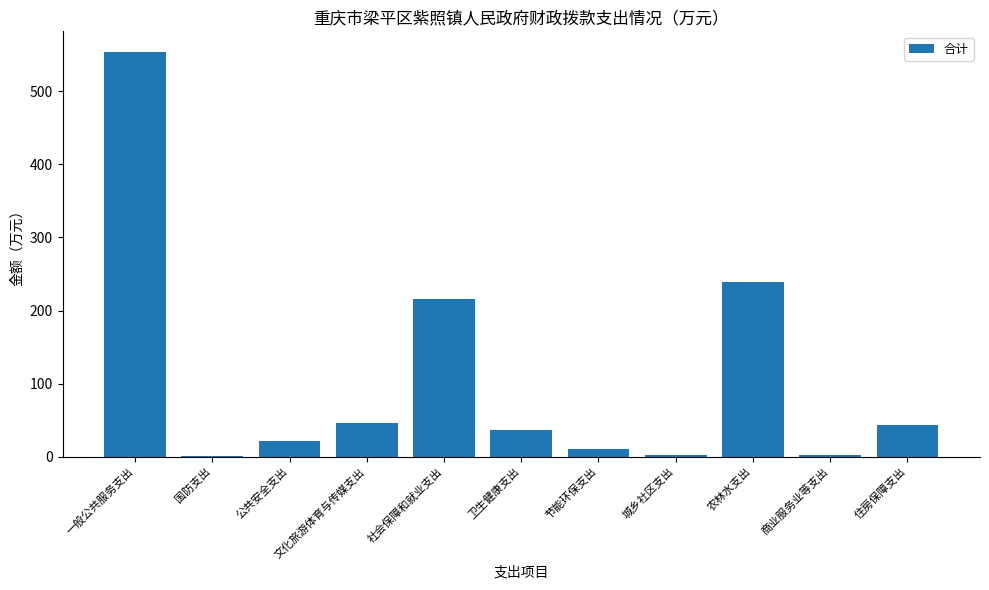

Count the number of categories in the chart.

11